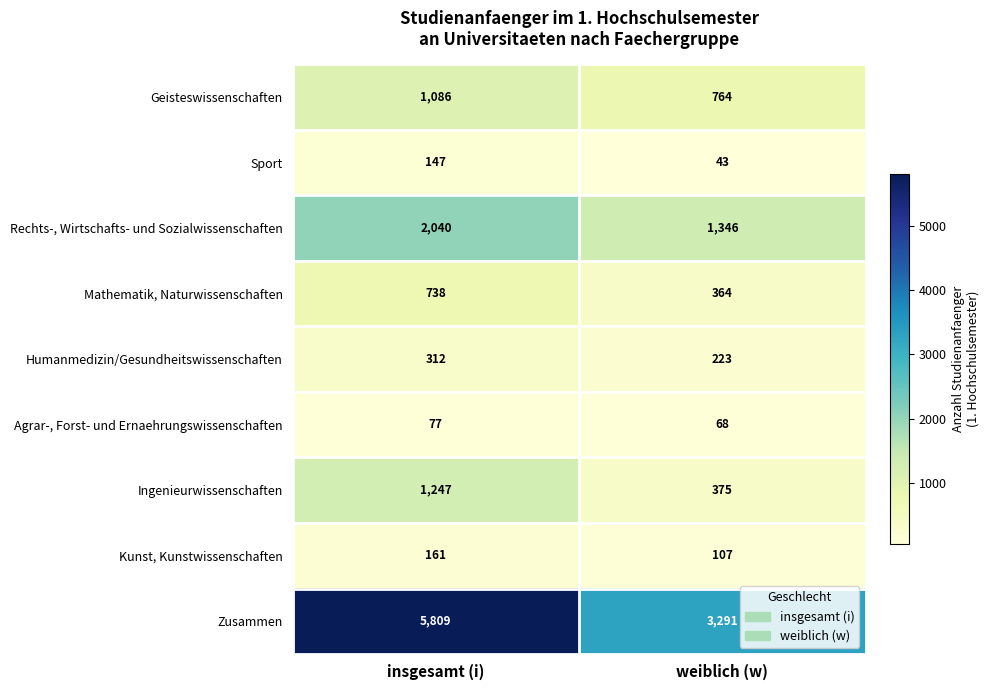

Is it true that Agrar-, Forst- und Ernaehrungswissenschaften equals 105 at weiblich (w)?

False